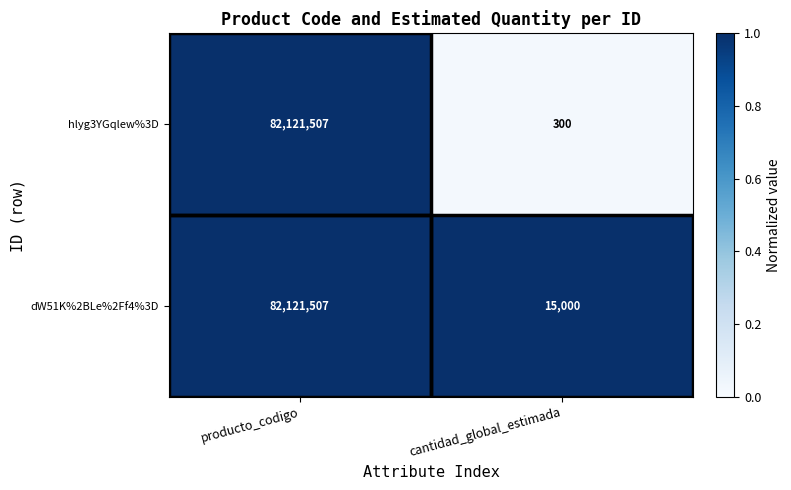

Where is hlyg3YGqlew%3D nearest to the value 41060903?

cantidad_global_estimada